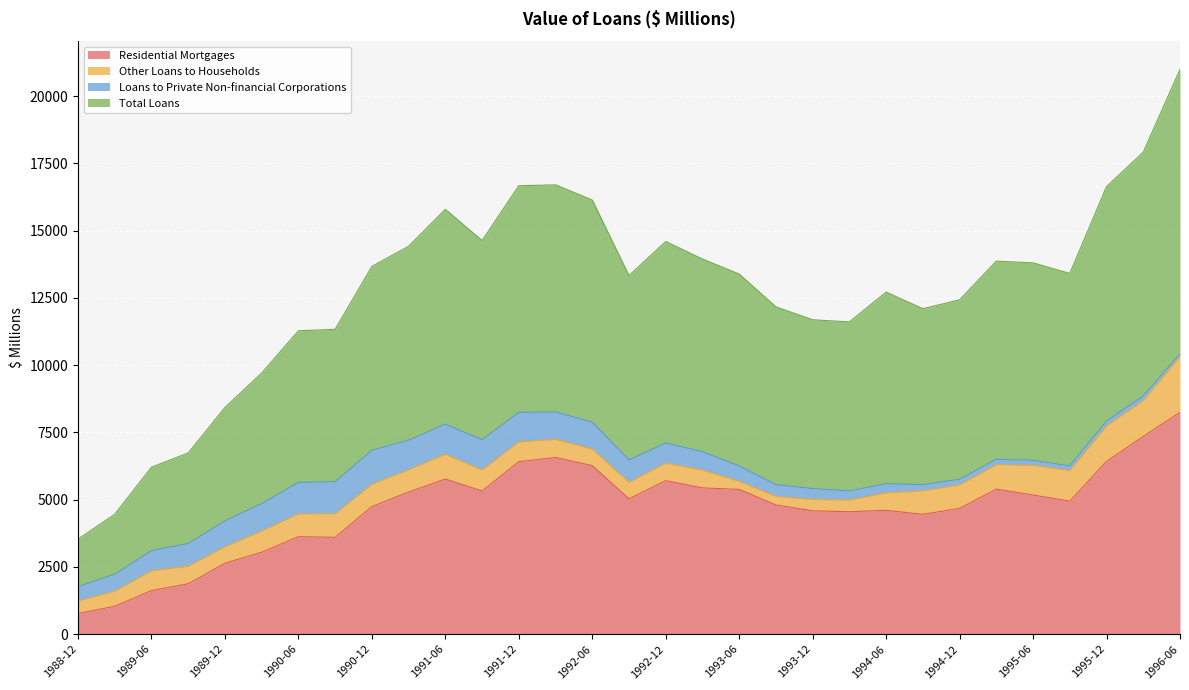

Which category has the highest value in the Residential Mortgages series?

1996-06